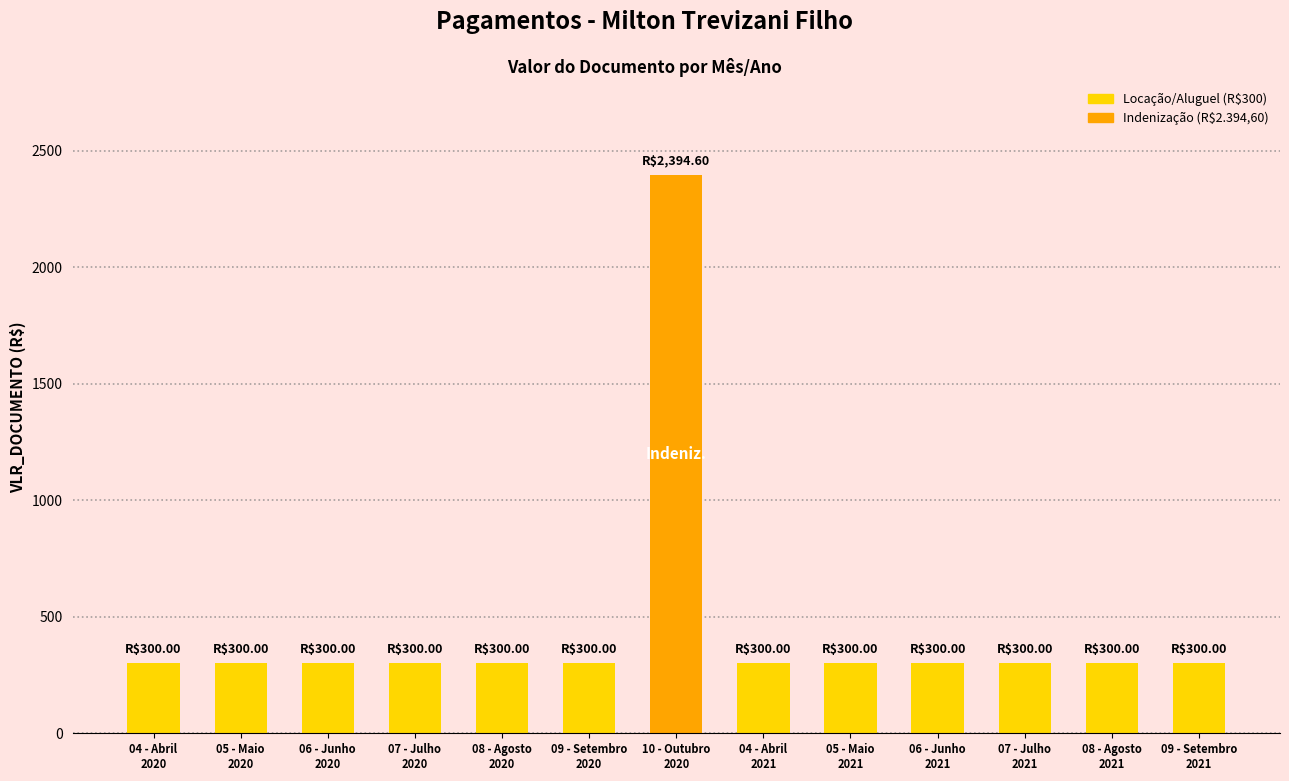

Which label corresponds to the largest value in the chart?

10 - Outubro
2020